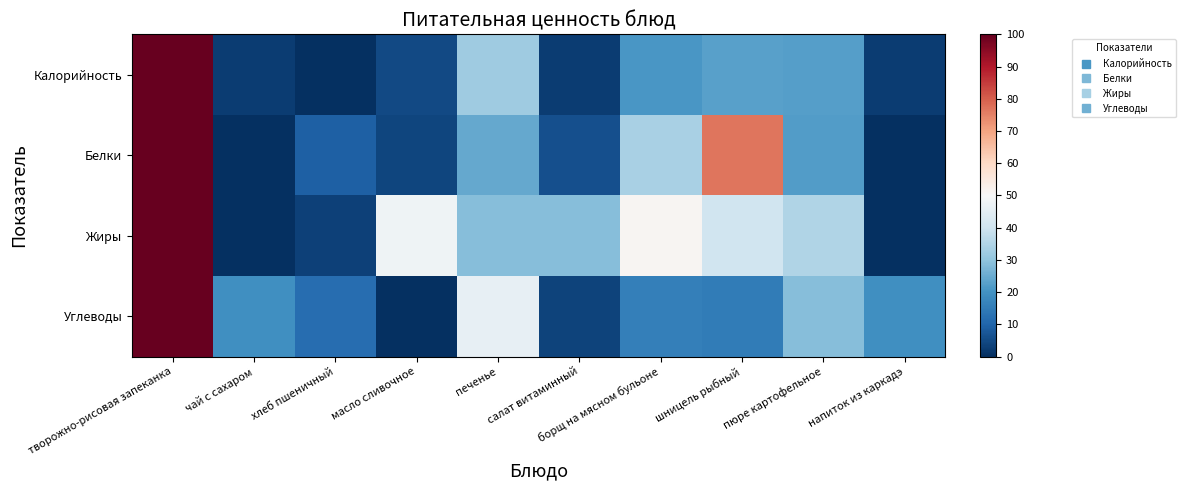

Which series has the largest range (max minus min)?

Калорийность